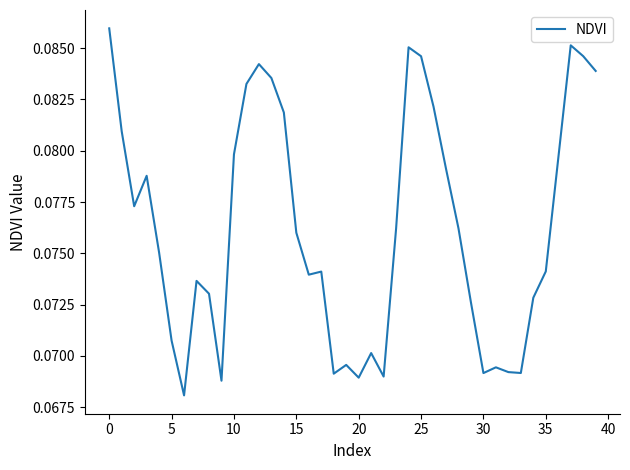

Does the chart display data point markers on the line(s)?

No